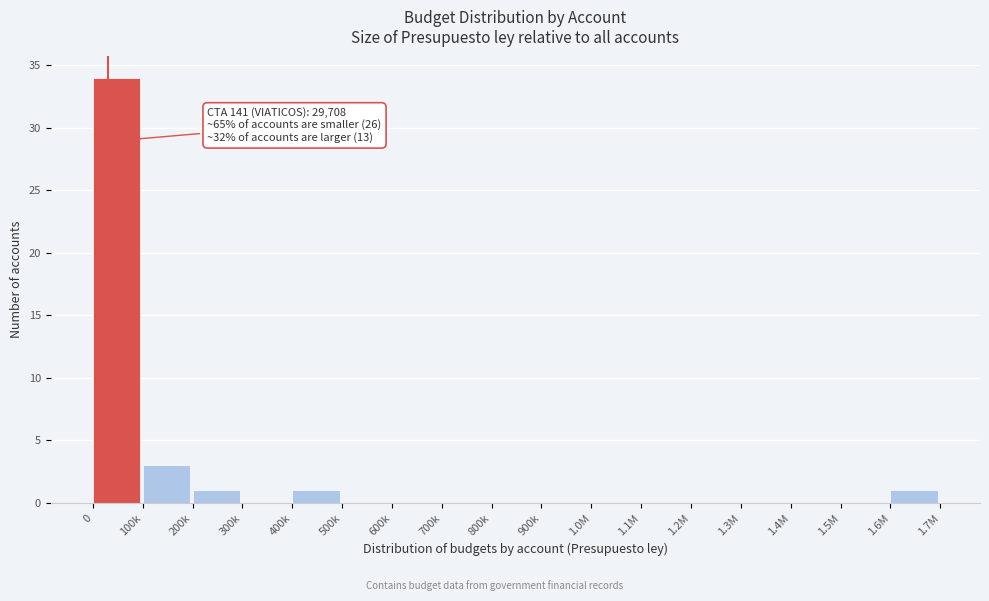

Reading left to right, transcribe all the data shown in this chart.

0=34	100k=3	200k=1	300k=0	400k=1	500k=0	600k=0	700k=0	800k=0	900k=0	1.0M=0	1.1M=0	1.2M=0	1.3M=0	1.4M=0	1.5M=0	1.6M=1